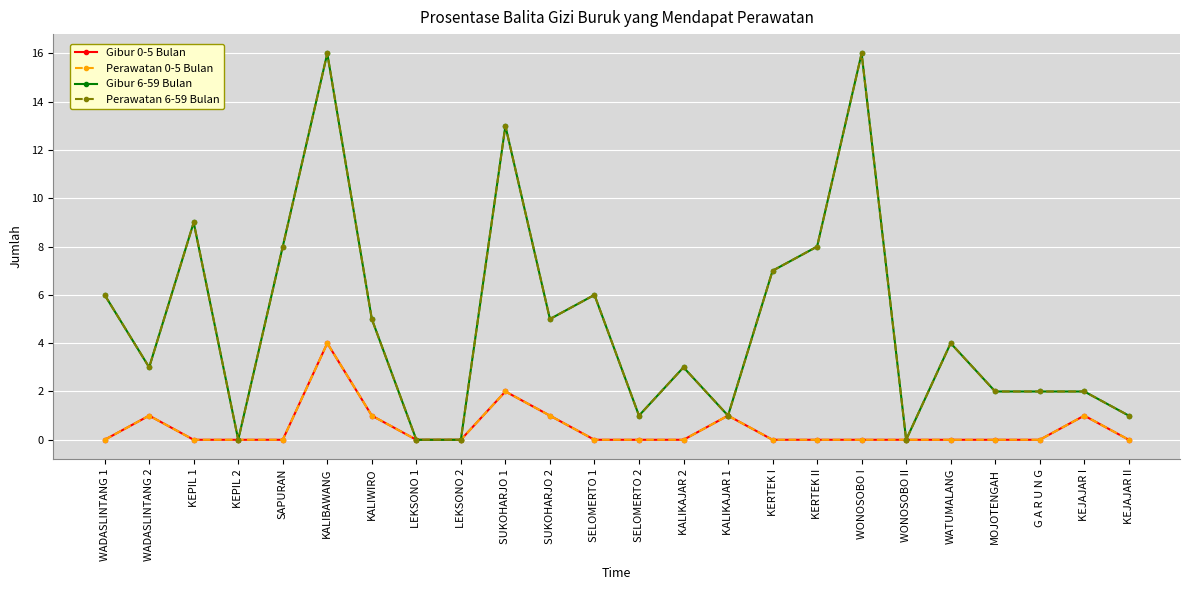

Reading right to left, extract all data points from this chart.

Gibur 0-5 Bulan: KEJAJAR II=0	KEJAJAR I=1	G A R U N G=0	MOJOTENGAH=0	WATUMALANG=0	WONOSOBO II=0	WONOSOBO I=0	KERTEK II=0	KERTEK I=0	KALIKAJAR 1=1	KALIKAJAR 2=0	SELOMERTO 2=0	SELOMERTO 1=0	SUKOHARJO 2=1	SUKOHARJO 1=2	LEKSONO 2=0	LEKSONO 1=0	KALIWIRO=1	KALIBAWANG=4	SAPURAN=0	KEPIL 2=0	KEPIL 1=0	WADASLINTANG 2=1	WADASLINTANG 1=0
Perawatan 0-5 Bulan: KEJAJAR II=0	KEJAJAR I=1	G A R U N G=0	MOJOTENGAH=0	WATUMALANG=0	WONOSOBO II=0	WONOSOBO I=0	KERTEK II=0	KERTEK I=0	KALIKAJAR 1=1	KALIKAJAR 2=0	SELOMERTO 2=0	SELOMERTO 1=0	SUKOHARJO 2=1	SUKOHARJO 1=2	LEKSONO 2=0	LEKSONO 1=0	KALIWIRO=1	KALIBAWANG=4	SAPURAN=0	KEPIL 2=0	KEPIL 1=0	WADASLINTANG 2=1	WADASLINTANG 1=0
Gibur 6-59 Bulan: KEJAJAR II=1	KEJAJAR I=2	G A R U N G=2	MOJOTENGAH=2	WATUMALANG=4	WONOSOBO II=0	WONOSOBO I=16	KERTEK II=8	KERTEK I=7	KALIKAJAR 1=1	KALIKAJAR 2=3	SELOMERTO 2=1	SELOMERTO 1=6	SUKOHARJO 2=5	SUKOHARJO 1=13	LEKSONO 2=0	LEKSONO 1=0	KALIWIRO=5	KALIBAWANG=16	SAPURAN=8	KEPIL 2=0	KEPIL 1=9	WADASLINTANG 2=3	WADASLINTANG 1=6
Perawatan 6-59 Bulan: KEJAJAR II=1	KEJAJAR I=2	G A R U N G=2	MOJOTENGAH=2	WATUMALANG=4	WONOSOBO II=0	WONOSOBO I=16	KERTEK II=8	KERTEK I=7	KALIKAJAR 1=1	KALIKAJAR 2=3	SELOMERTO 2=1	SELOMERTO 1=6	SUKOHARJO 2=5	SUKOHARJO 1=13	LEKSONO 2=0	LEKSONO 1=0	KALIWIRO=5	KALIBAWANG=16	SAPURAN=8	KEPIL 2=0	KEPIL 1=9	WADASLINTANG 2=3	WADASLINTANG 1=6